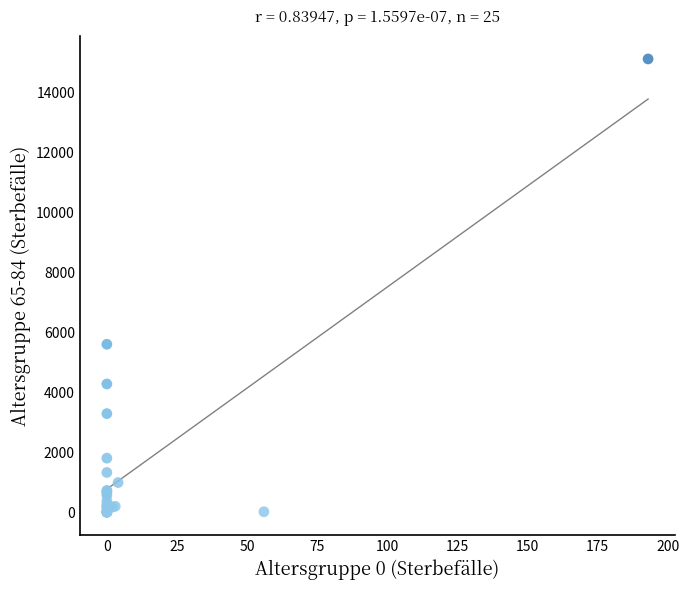

What Y value in the scatter plot is closest to 7552?

5599